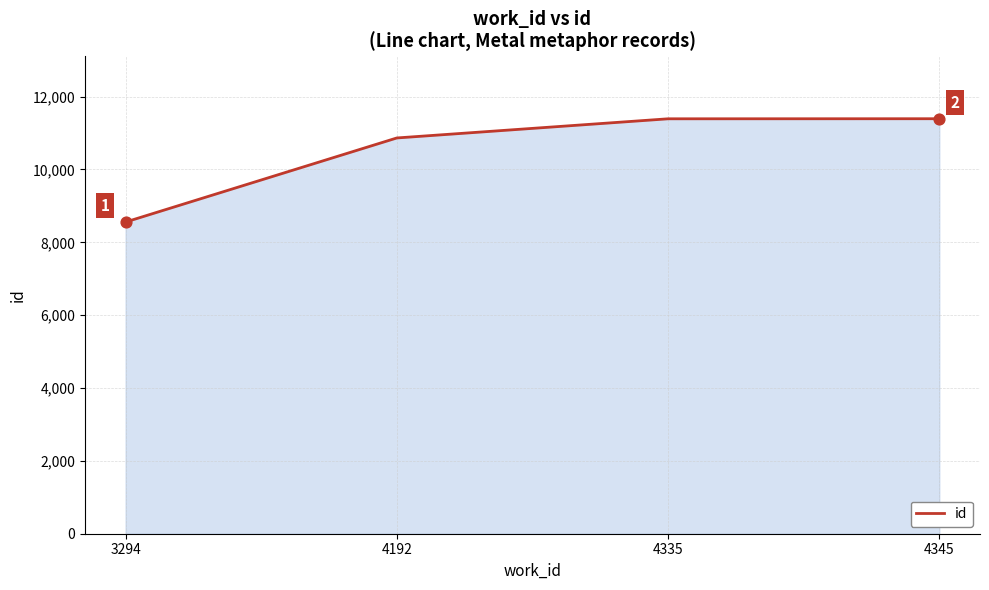

Approximately how many times larger is the value at 4335 compared to 4345?

1.0